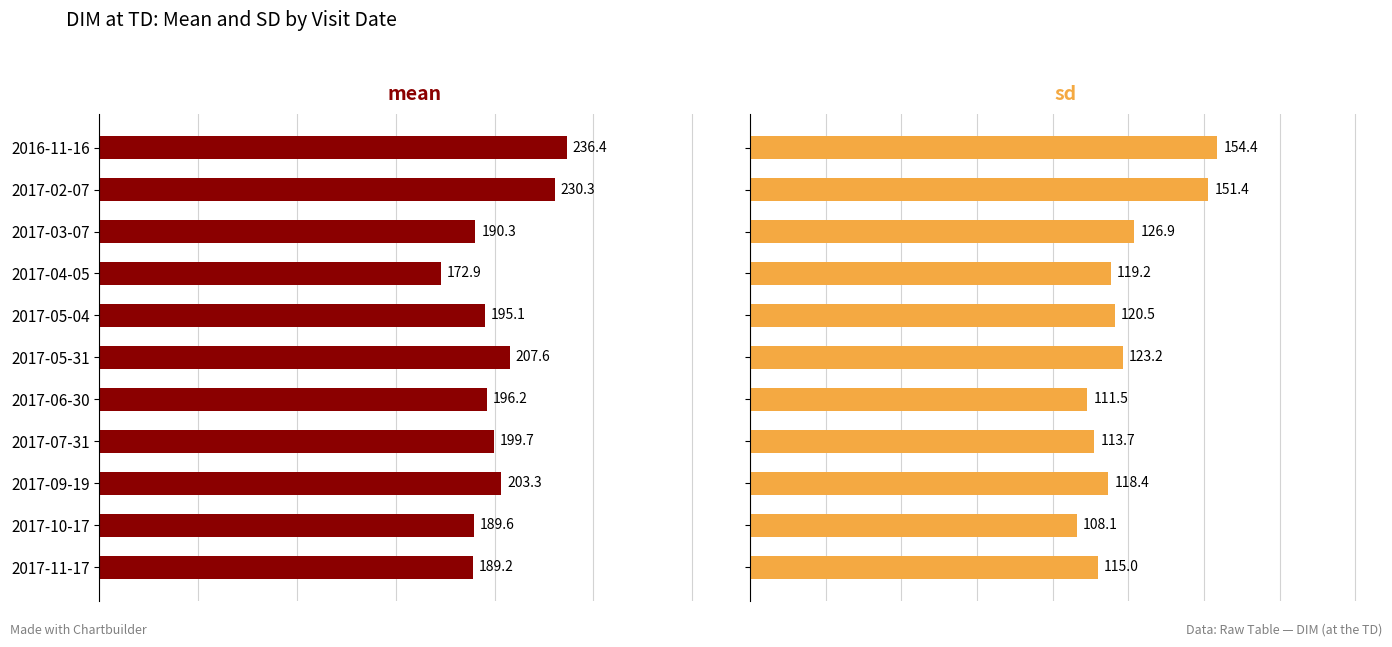

What is the value of the mean bar at the 8th from the left?

199.7